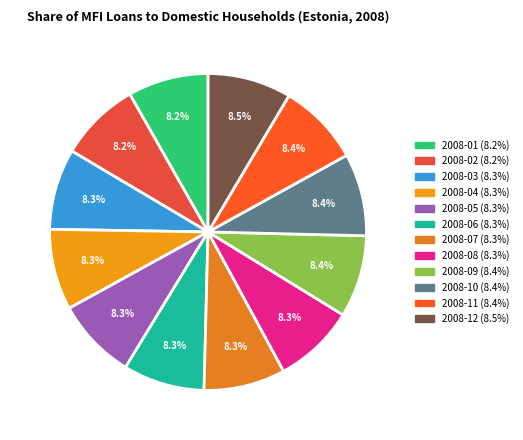

How many slices are in this pie chart?

12